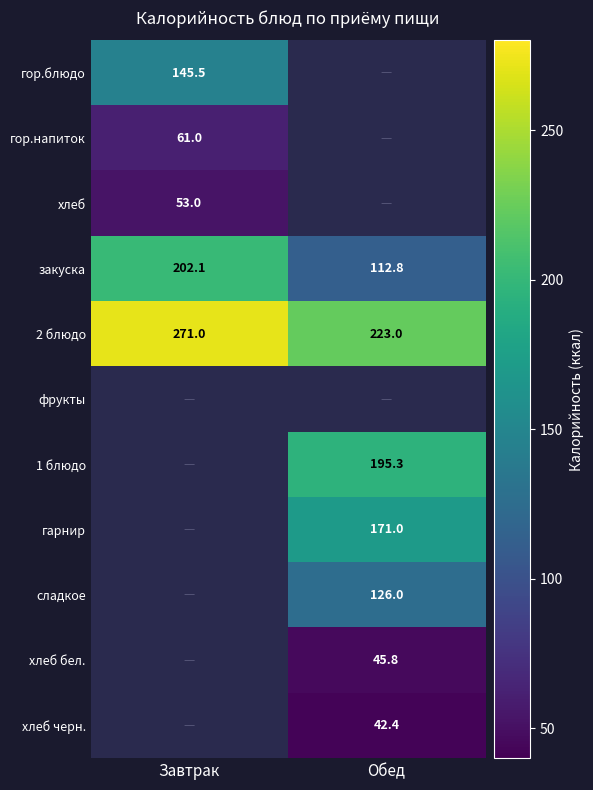

The хлеб бел. series shows 45.8 at Обед. True or false?

True